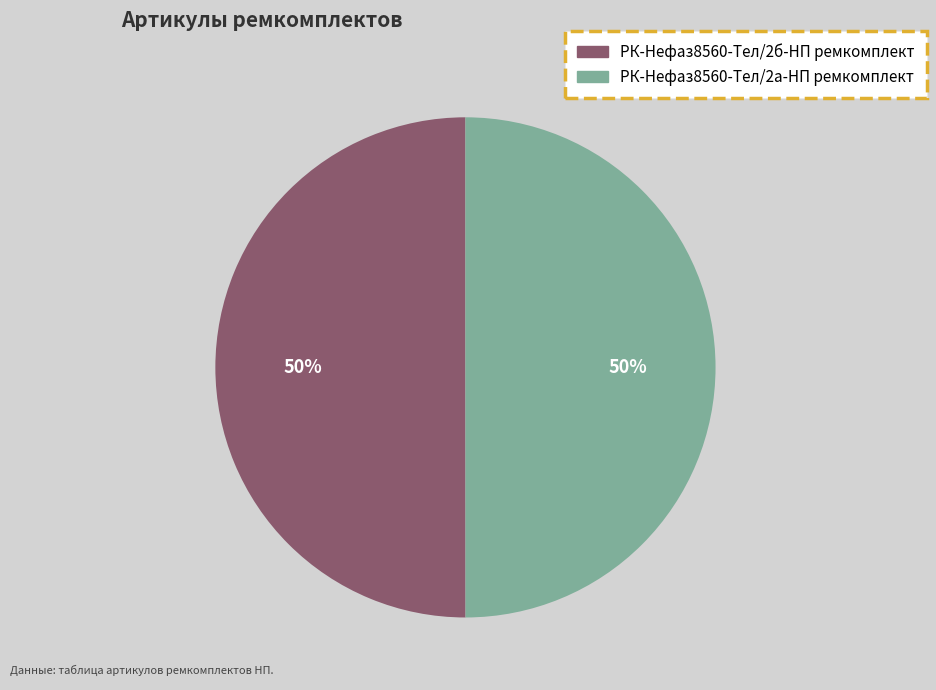

Is it true that РК-Нефаз8560-Тел/2а-НП ремкомплект is 64% of the pie?

False